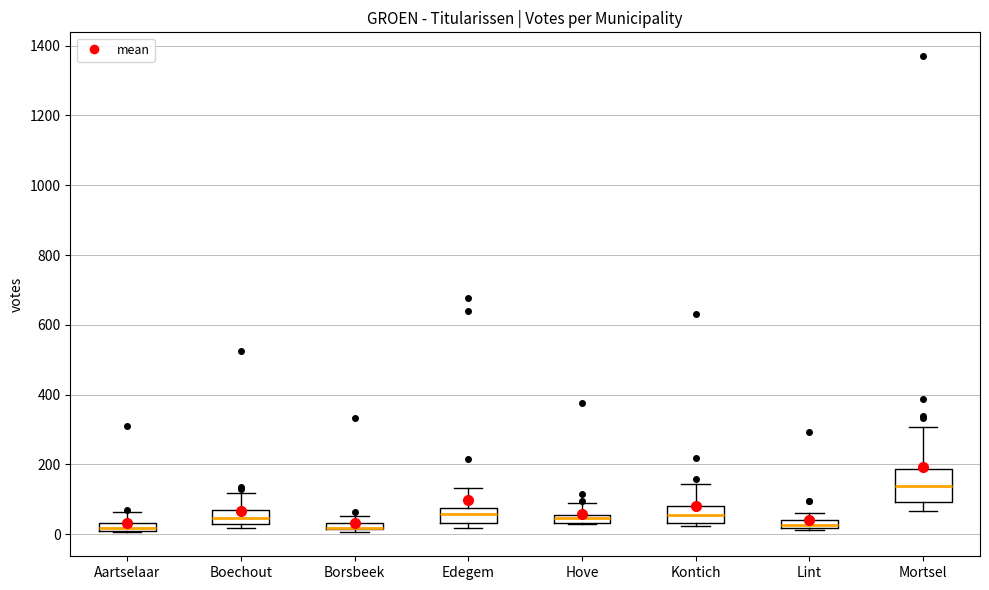

Where does the median line of the box for Mortsel sit on the y-axis? The values are not printed on the chart, so give them approximately, as read against the axis.

140